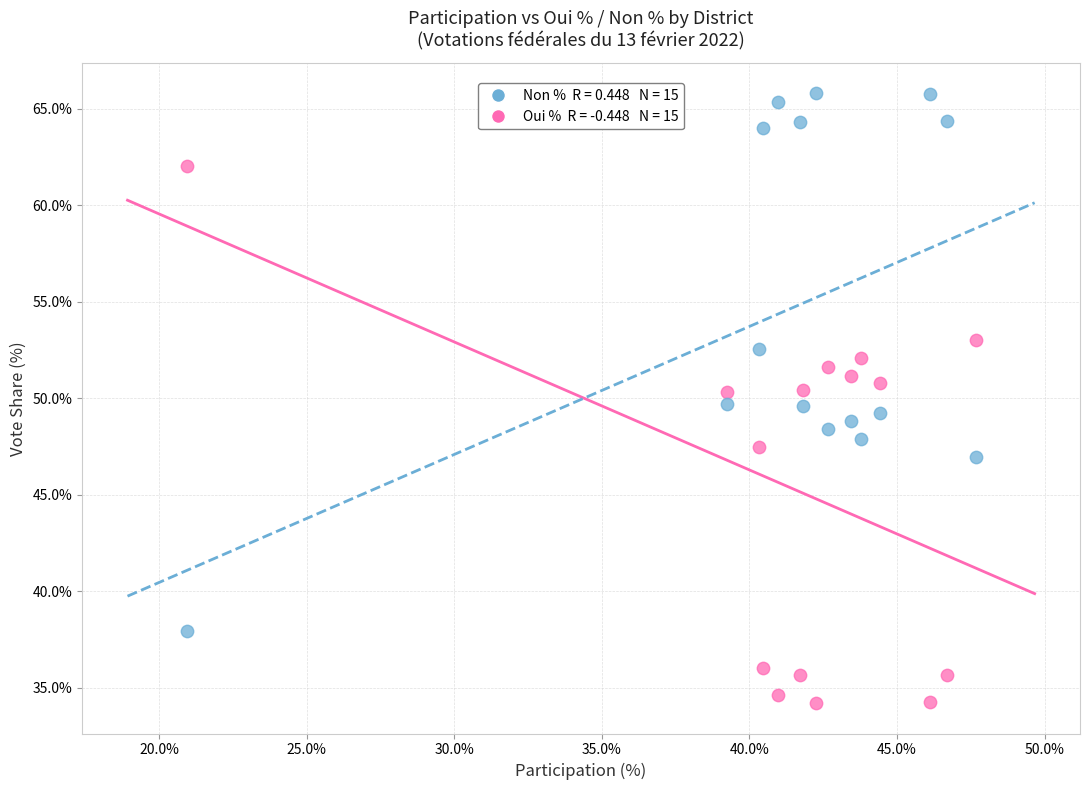

Across all data points, what is the range of X values (max minus min)?

26.7